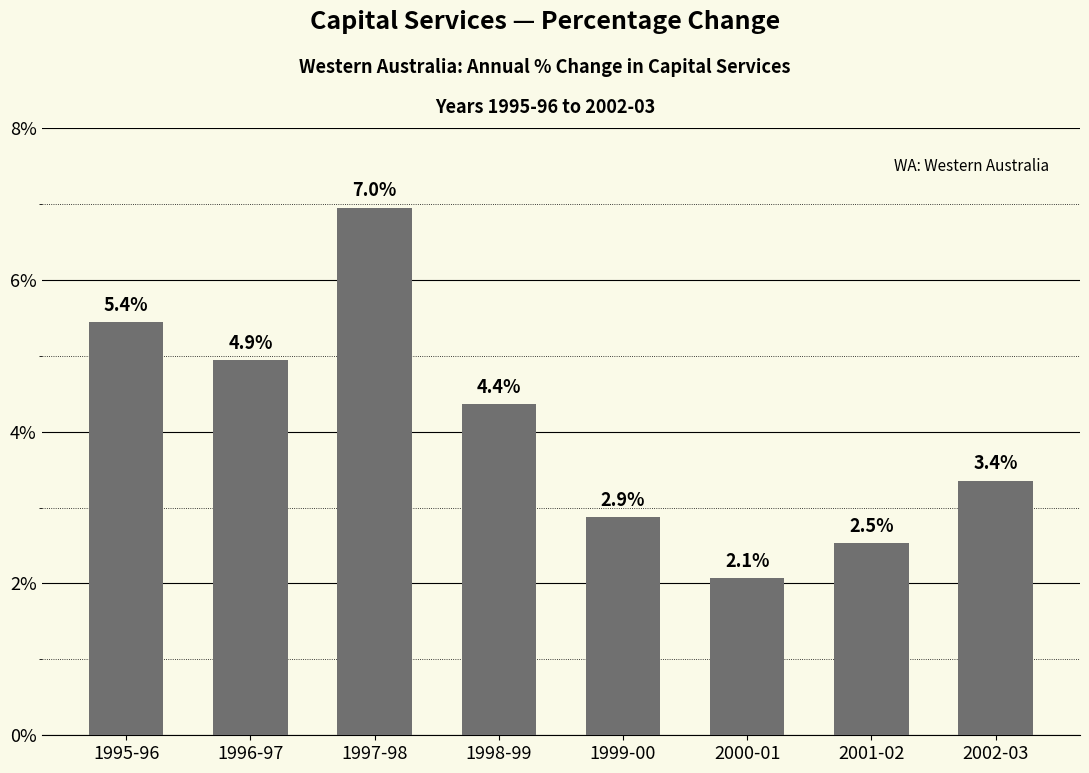

What is the smallest value displayed?

2.1